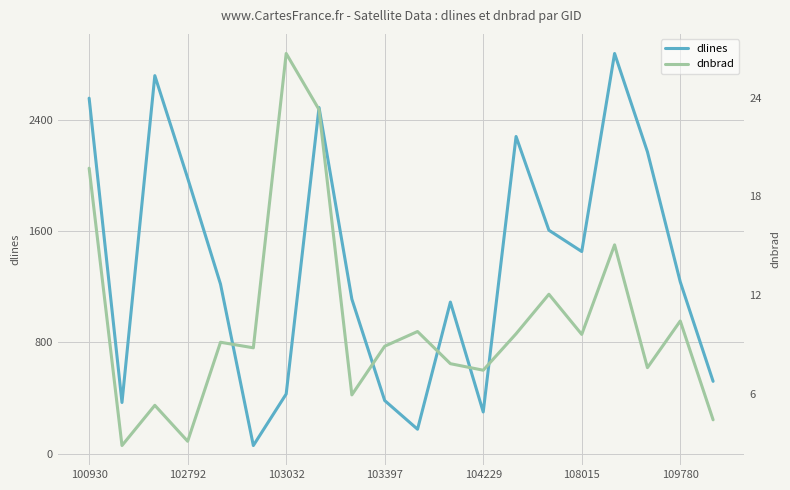

Rank the series by their average value, from highest to lowest.

dlines, dnbrad